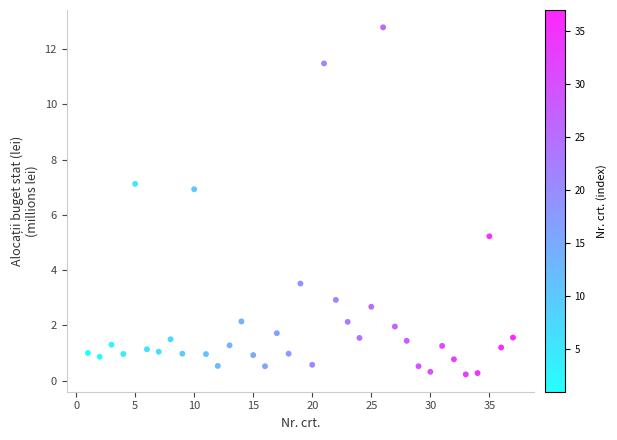

What Y value in the scatter plot is closest to 6?

5.2